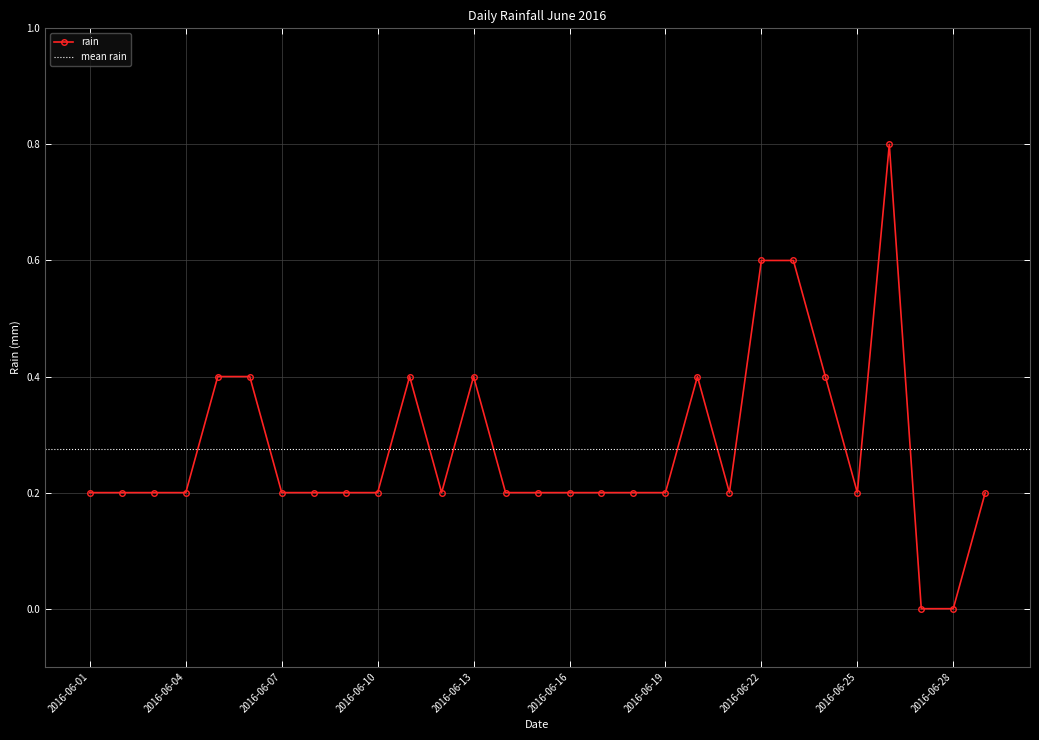

Which category has the highest value across all series?

2016-06-26